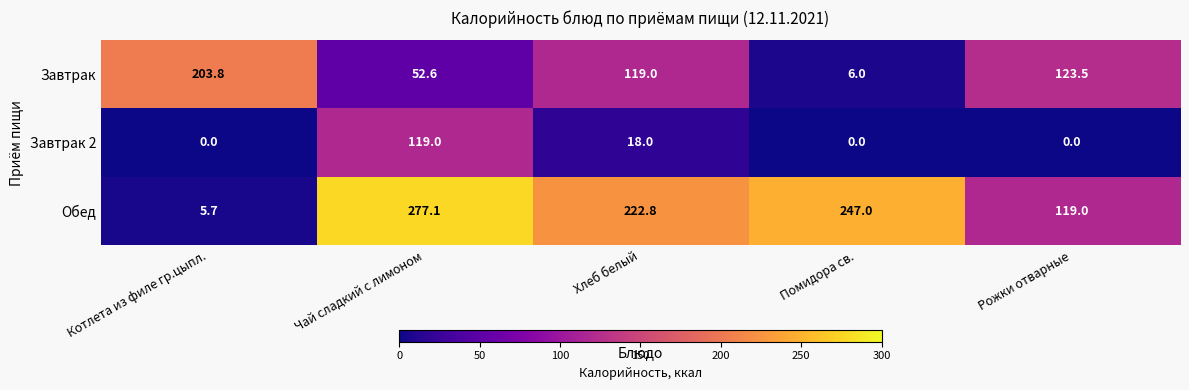

What is the total value across all series at Хлеб белый?

359.8